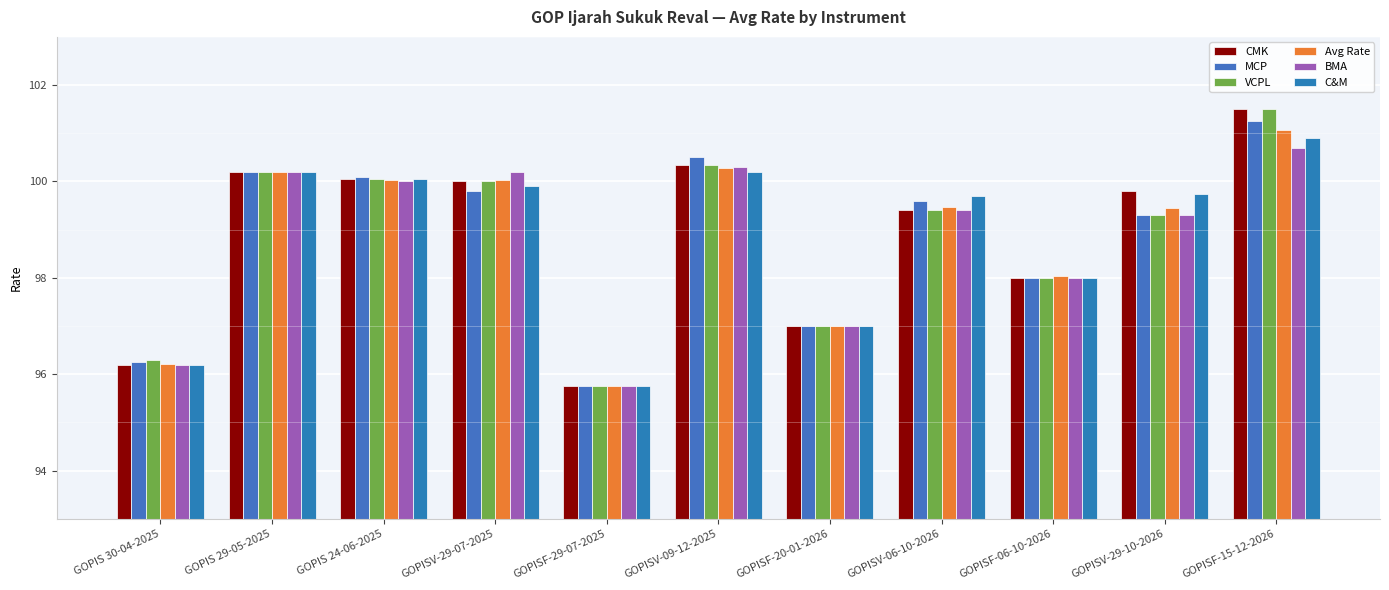

What is the label of the 3rd bar from the right?

GOPISF-06-10-2026